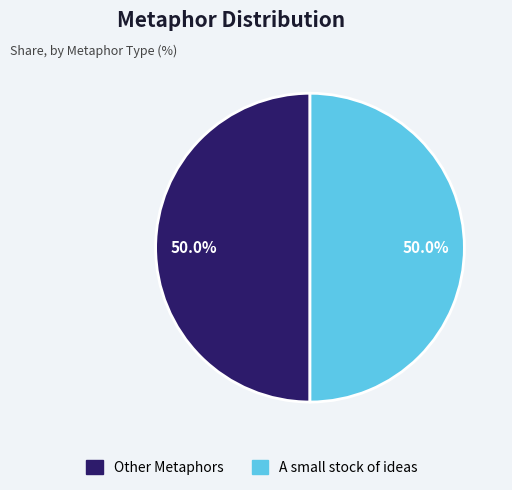

How many segments does this pie chart have?

2